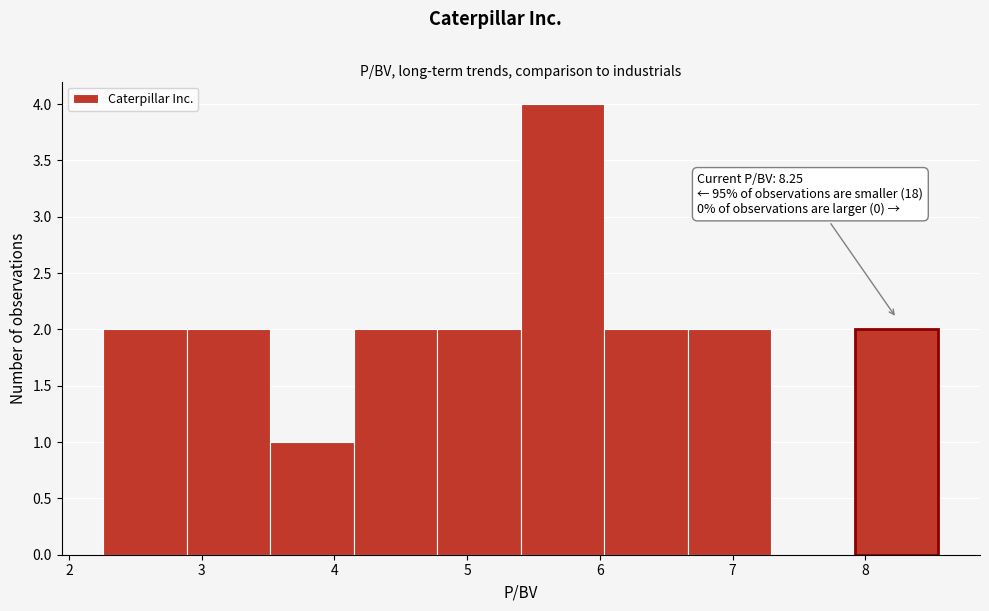

Which range on the x-axis has the tallest bar?

5.4 to 6.0